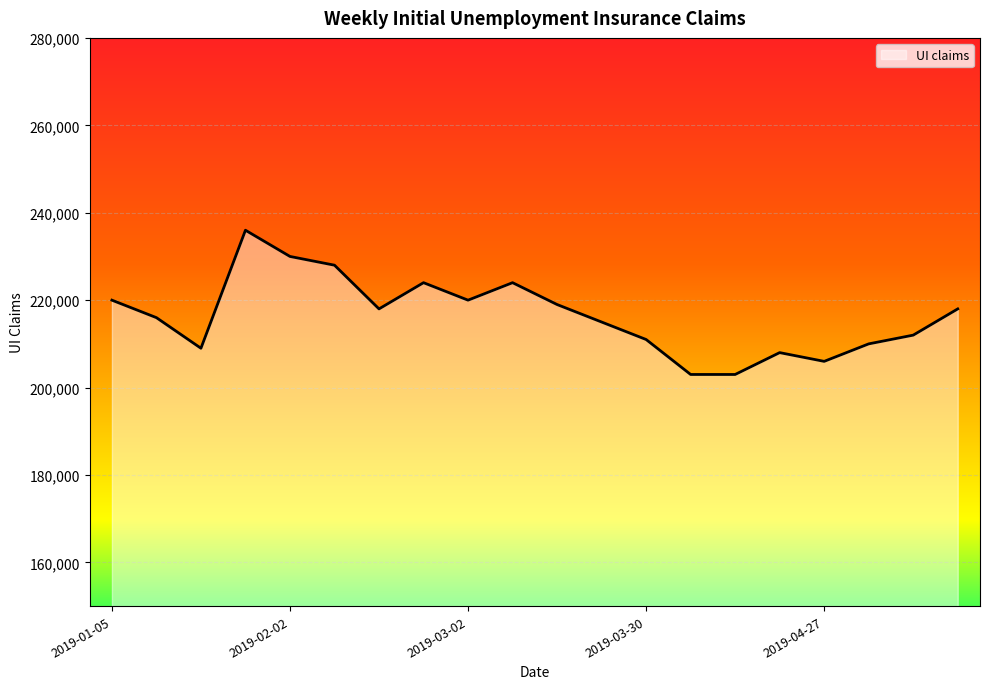

Does the chart have visible grid lines?

Yes